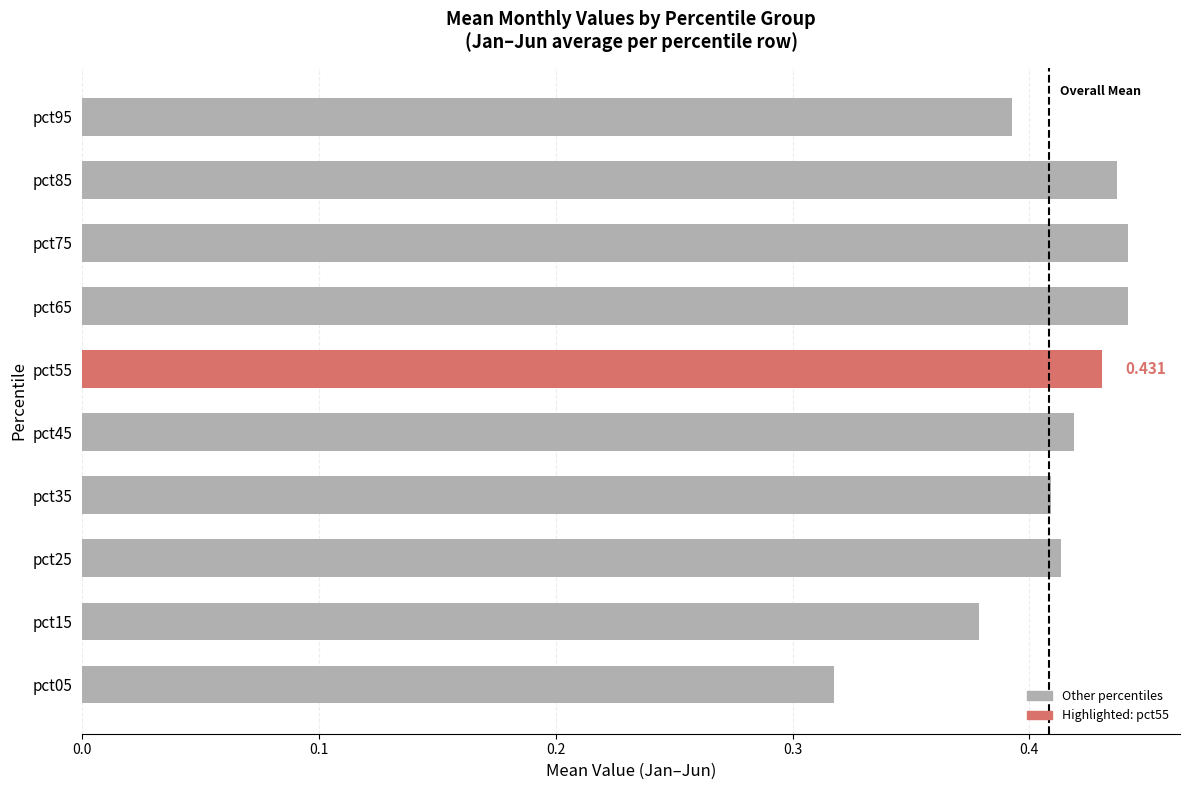

How many data points does each series have?

10